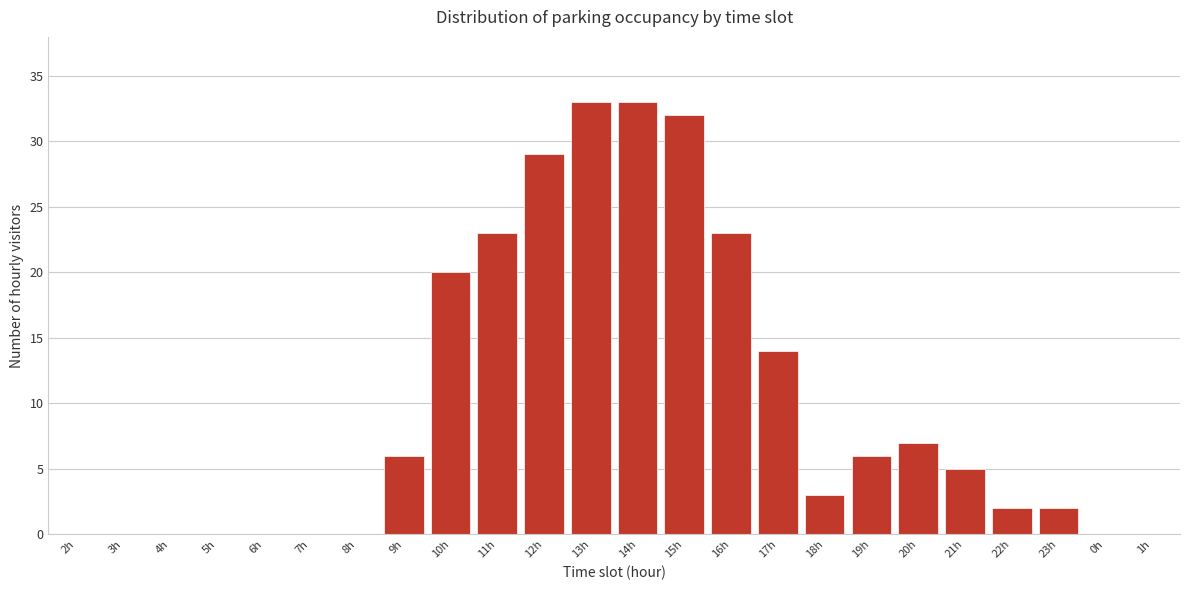

Reading left to right, extract all data points from this chart.

2h=0	3h=0	4h=0	5h=0	6h=0	7h=0	8h=0	9h=6	10h=20	11h=23	12h=29	13h=33	14h=33	15h=32	16h=23	17h=14	18h=3	19h=6	20h=7	21h=5	22h=2	23h=2	0h=0	1h=0